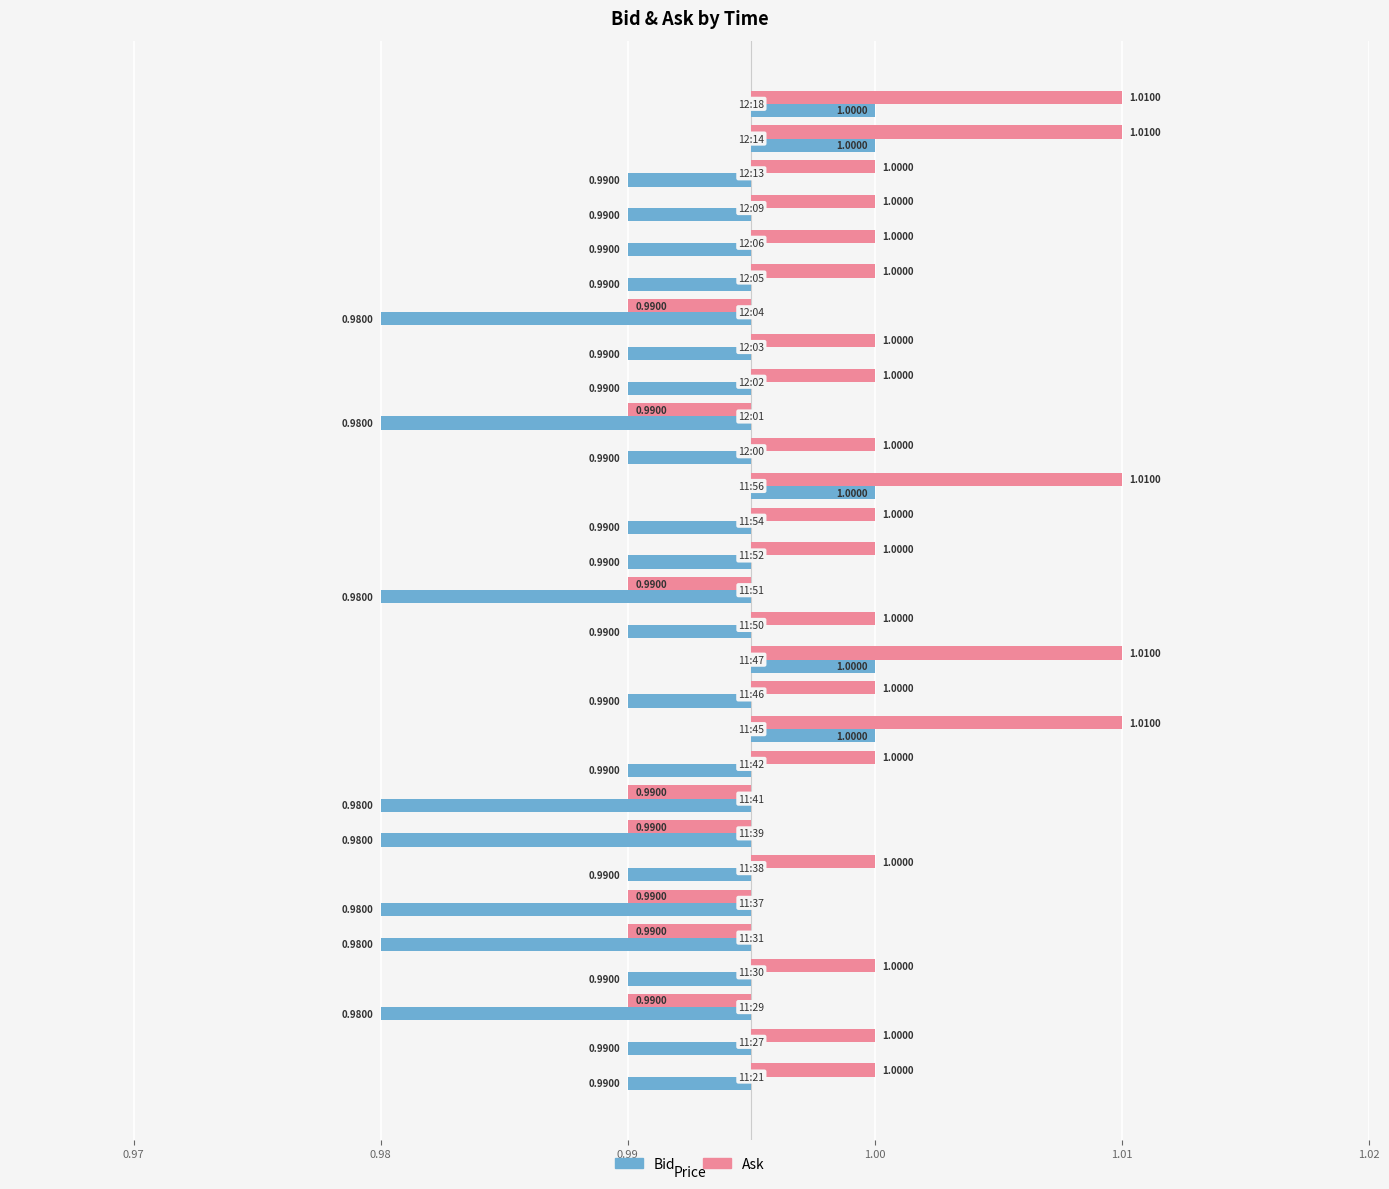

How many bars are there in total?

58